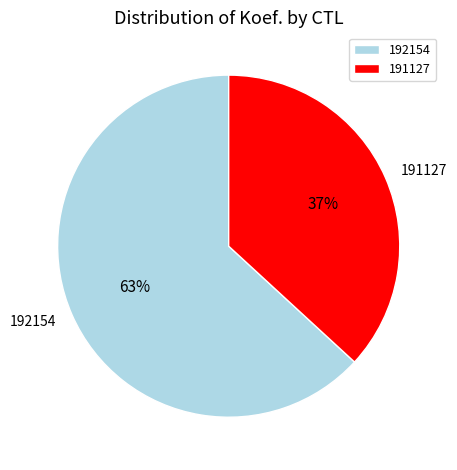

Which category has the biggest portion of the pie?

192154